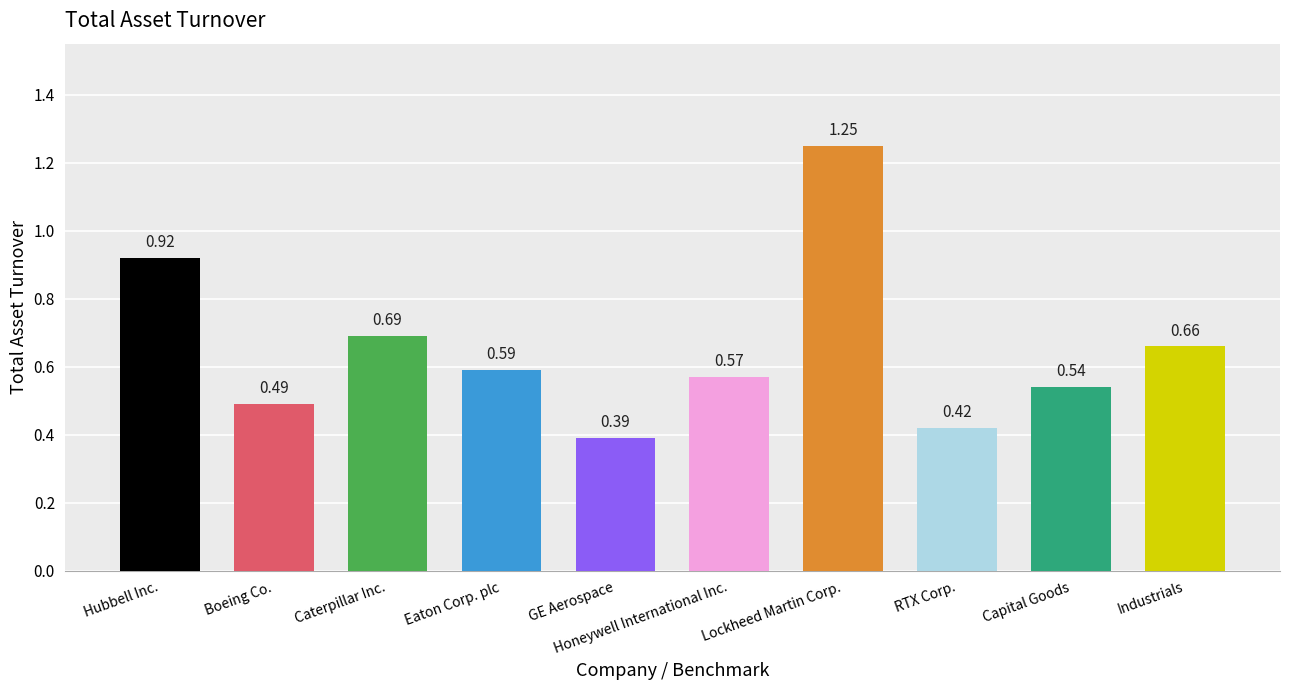

What is the sum of all values?

6.5